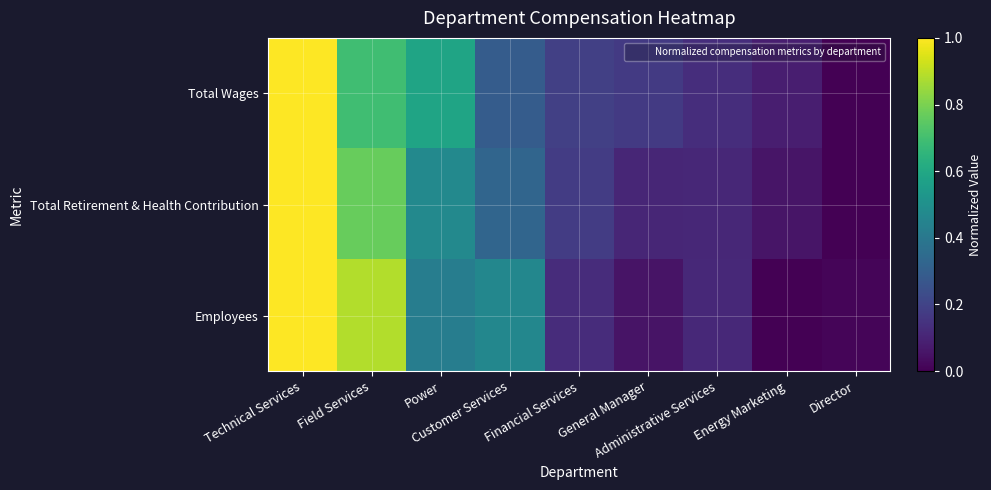

Count the number of data series in this chart.

3